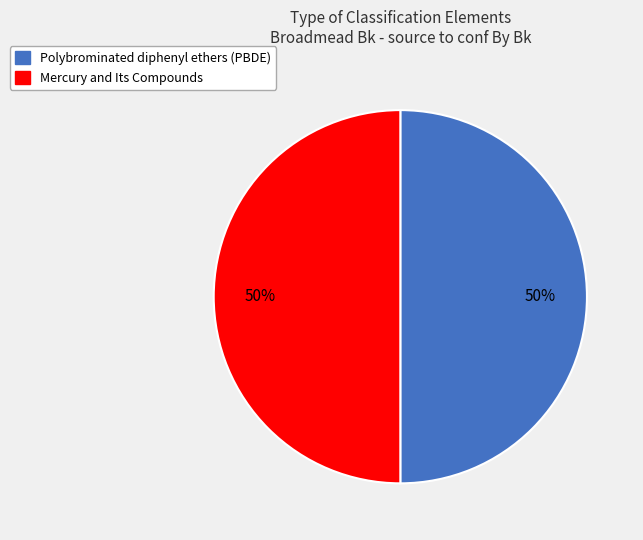

Combined, do Mercury and Its Compounds and Polybrominated diphenyl ethers (PBDE) account for over 50%?

Yes